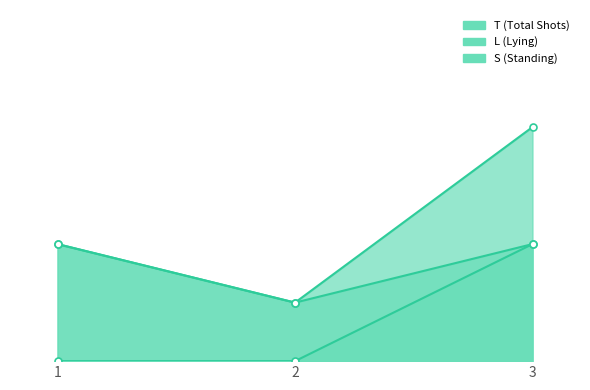

At which category is the sum across all series the highest?

3